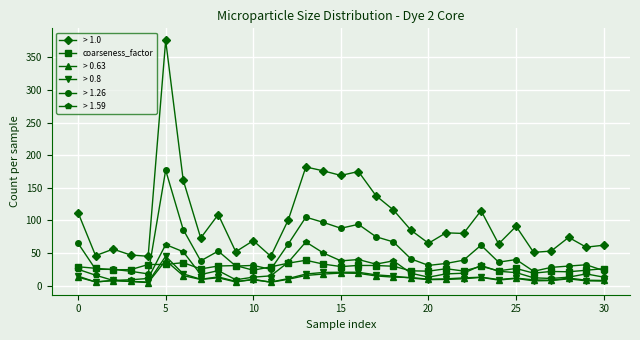

True or false: > 1.26 has more than 2 points higher than both neighbors.

True